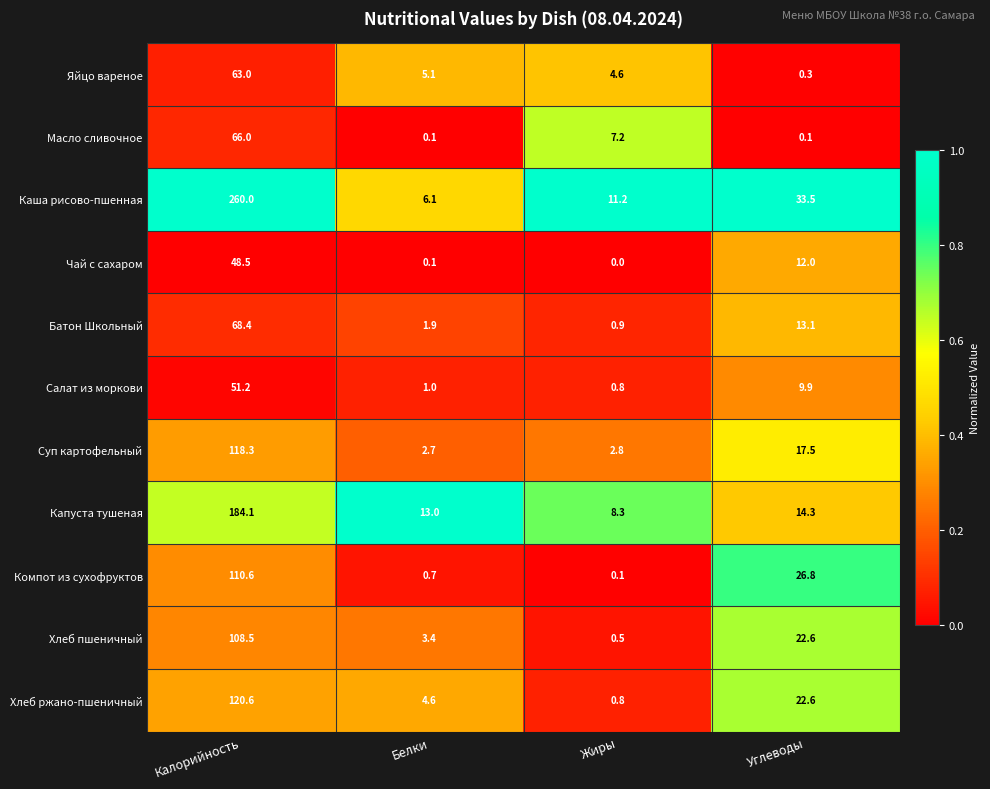

True or false: Хлеб ржано-пшеничный has a value of 22.6 at Углеводы.

True